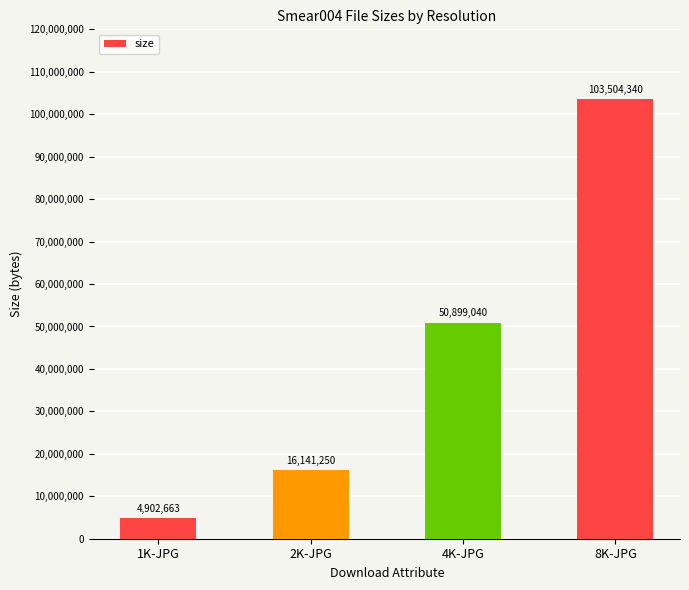

What is the ratio of the value at 8K-JPG to the value at 2K-JPG?

6.4